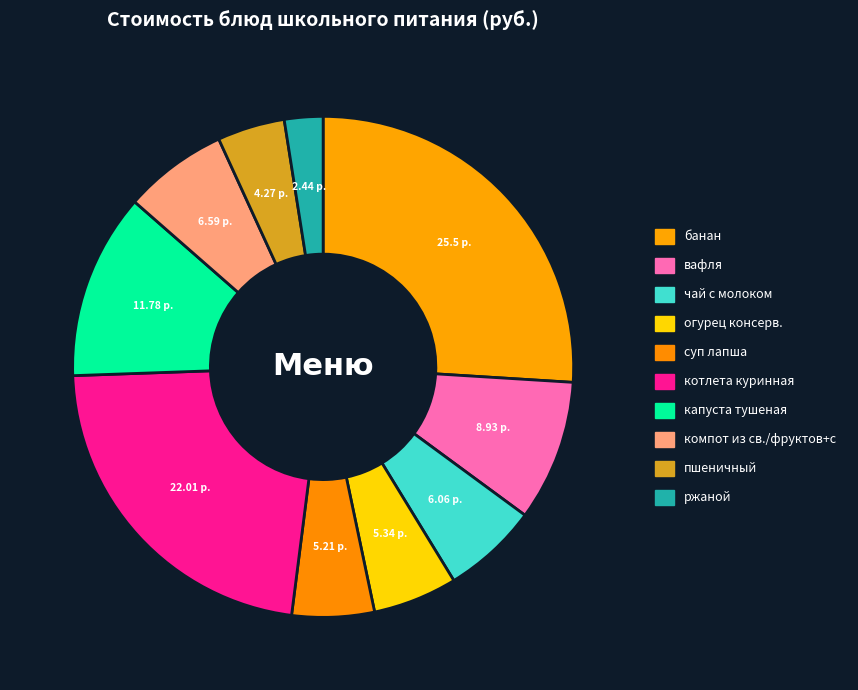

Is it true that огурец консерв. is 5% of the pie?

True